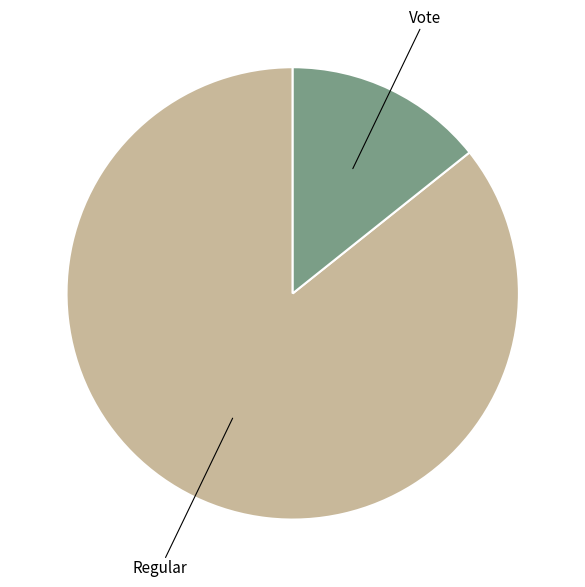

Is there a majority slice in this chart?

Yes